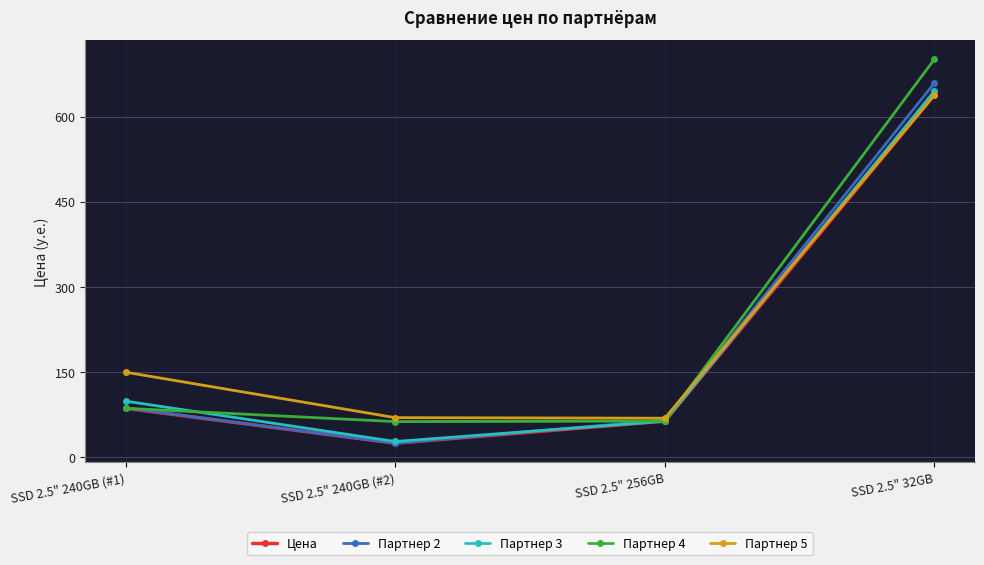

Is the value of Партнер 4 at SSD 2.5" 256GB greater than the value of Партнер 3 at SSD 2.5" 240GB (#1)?

No